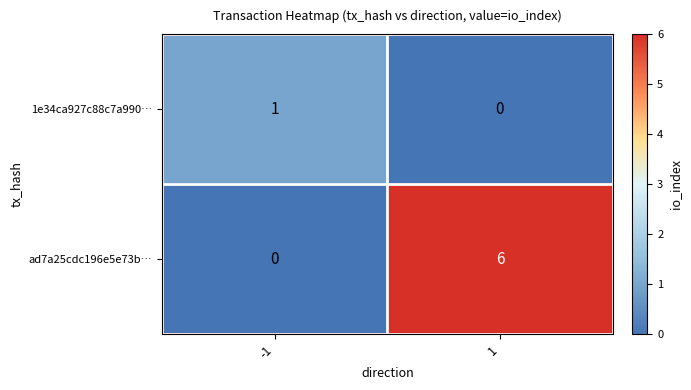

Rank the series at -1 from highest to lowest value.

1e34ca927c88c7a990…, ad7a25cdc196e5e73b…